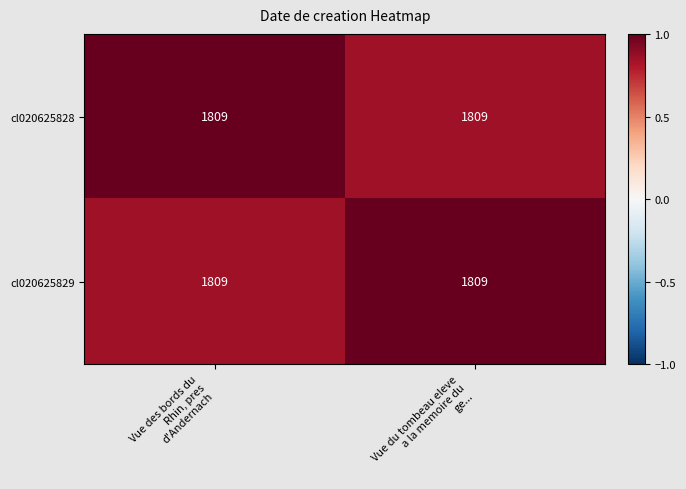

What is the minimum value shown in the chart?

0.8